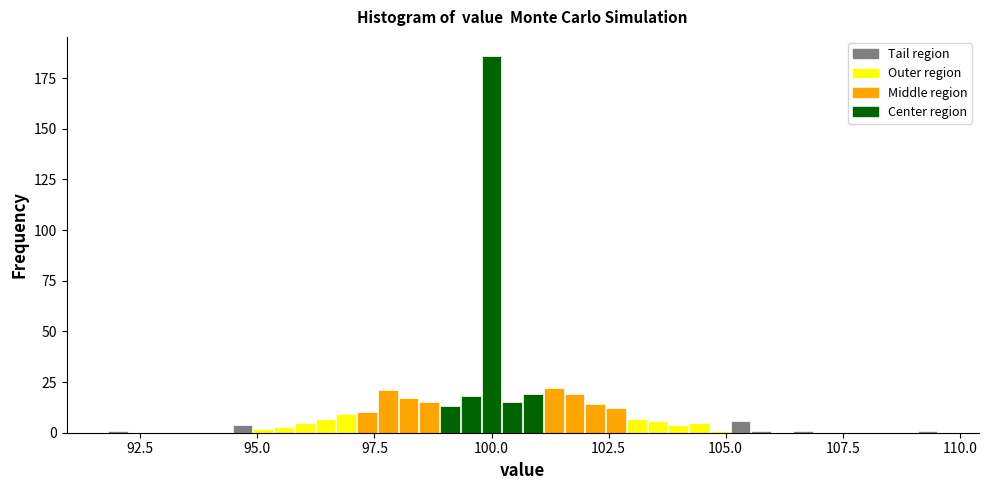

Read against the x-axis, roughly where is the centre of the tallest bar?

100.0